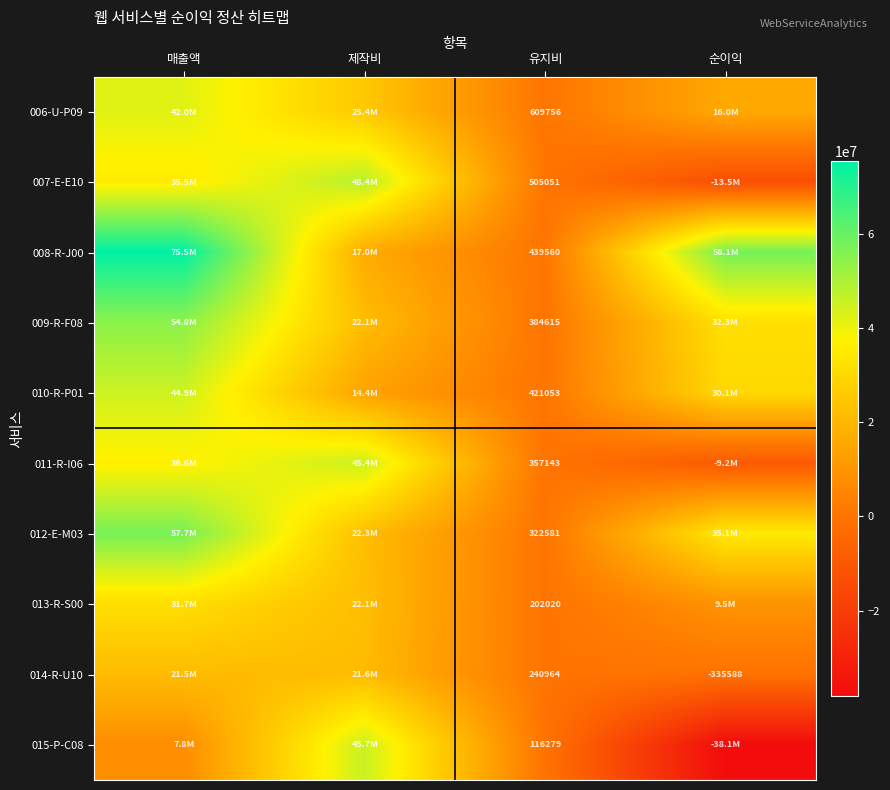

What is the difference between the highest and lowest values at 제작비?

34030000